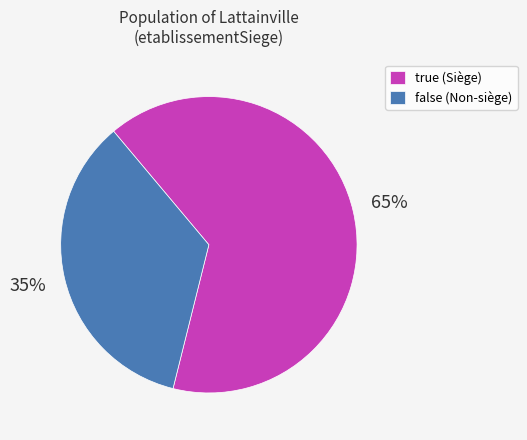

Between false and true, which is larger?

true